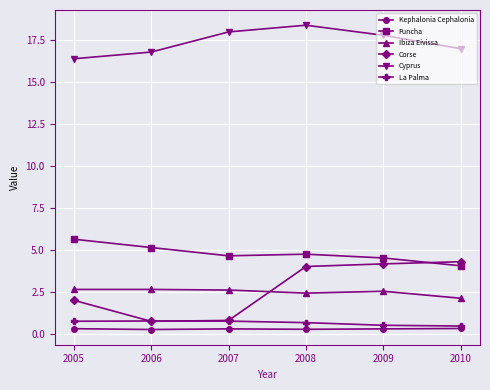

At which label is Cyprus closest to 17?

2010